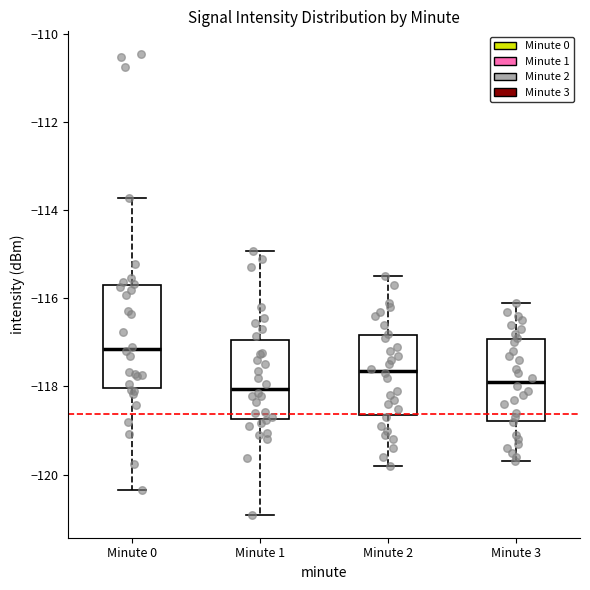

Reading left to right, read every box against the y-axis: the position of its median line, the range the box covers, and the ends of its whiskers. The values are not printed on the chart, so give them approximately, as read against the axis.

Minute 0: median -117.2, box -118.0 to -115.6, whiskers -120.4 to -113.8
Minute 1: median -118.0, box -118.8 to -117.0, whiskers -121.0 to -115.0
Minute 2: median -117.6, box -118.6 to -116.8, whiskers -119.8 to -115.4
Minute 3: median -117.8, box -118.8 to -117.0, whiskers -119.6 to -116.0